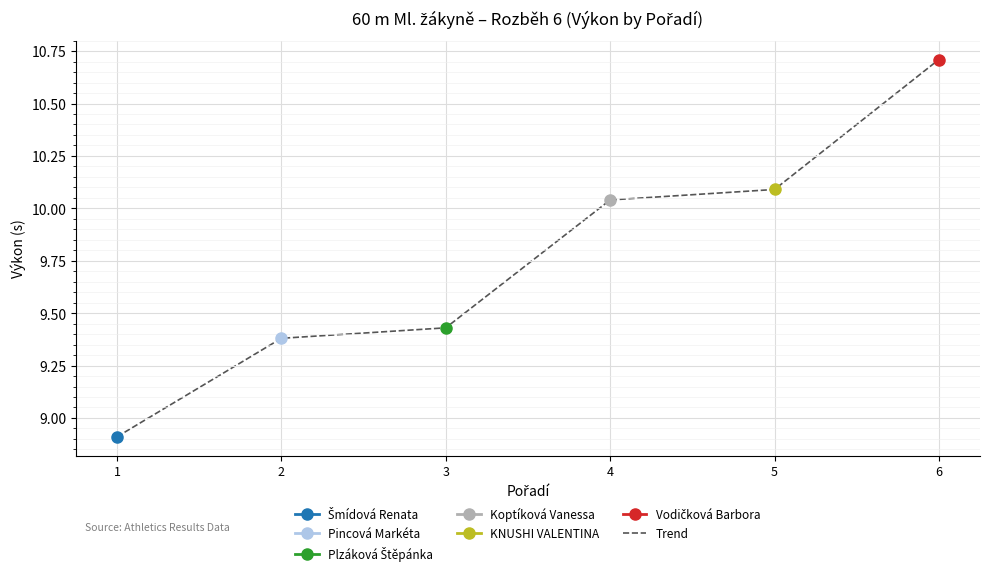

Rank the categories by value from highest to lowest.

6, 5, 4, 3, 2, 1